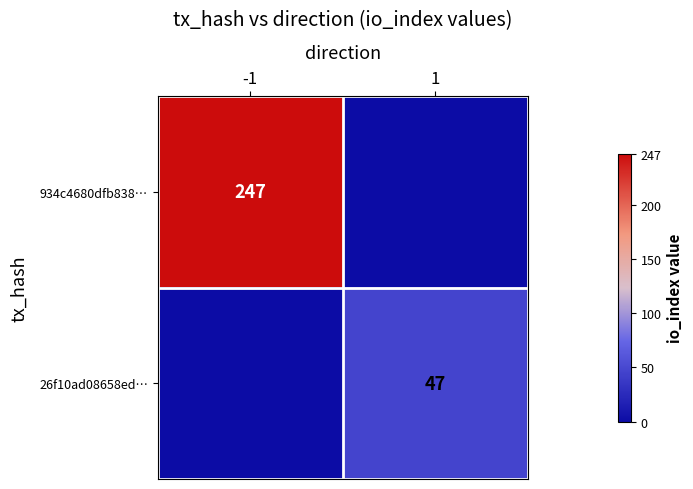

The 934c4680dfb838… series shows 349 at -1. True or false?

False